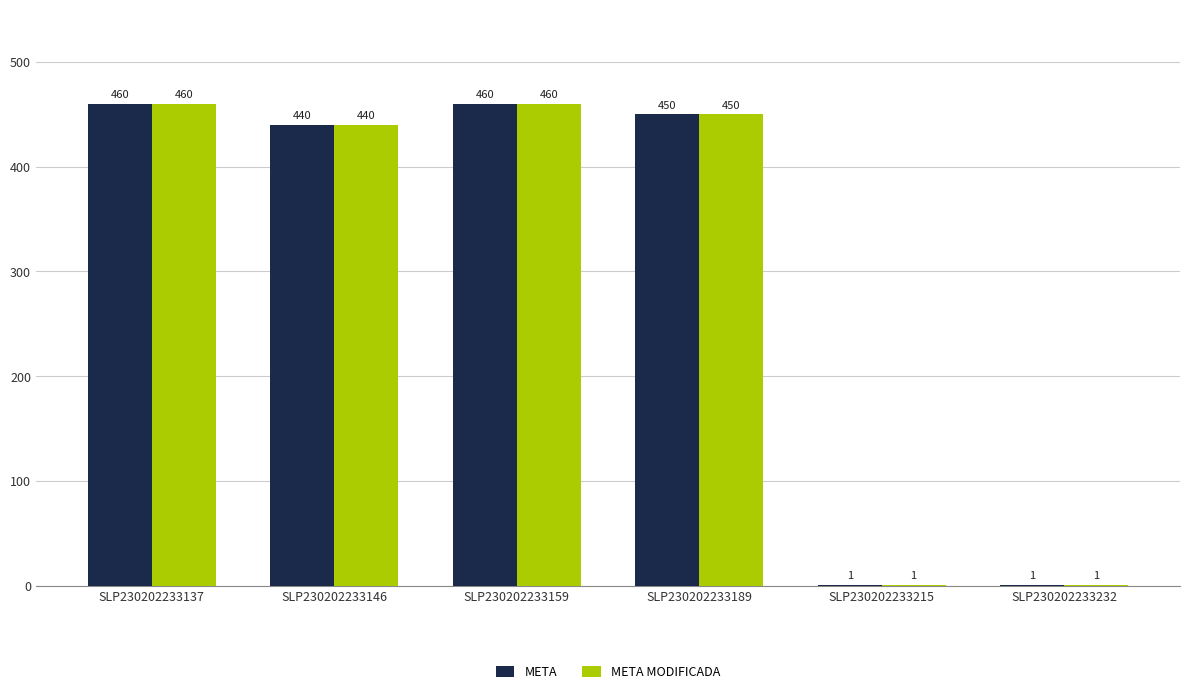

Is it true that META MODIFICADA equals 594 at SLP230202233189?

False